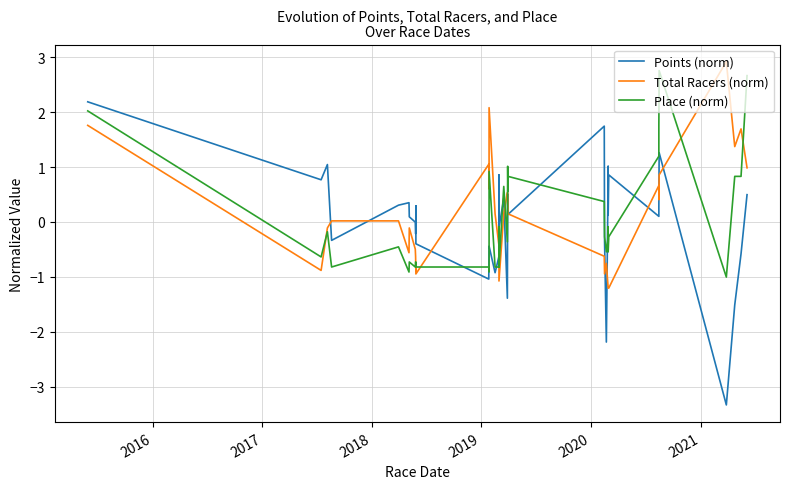

Which series has the widest spread of values?

Points (norm)